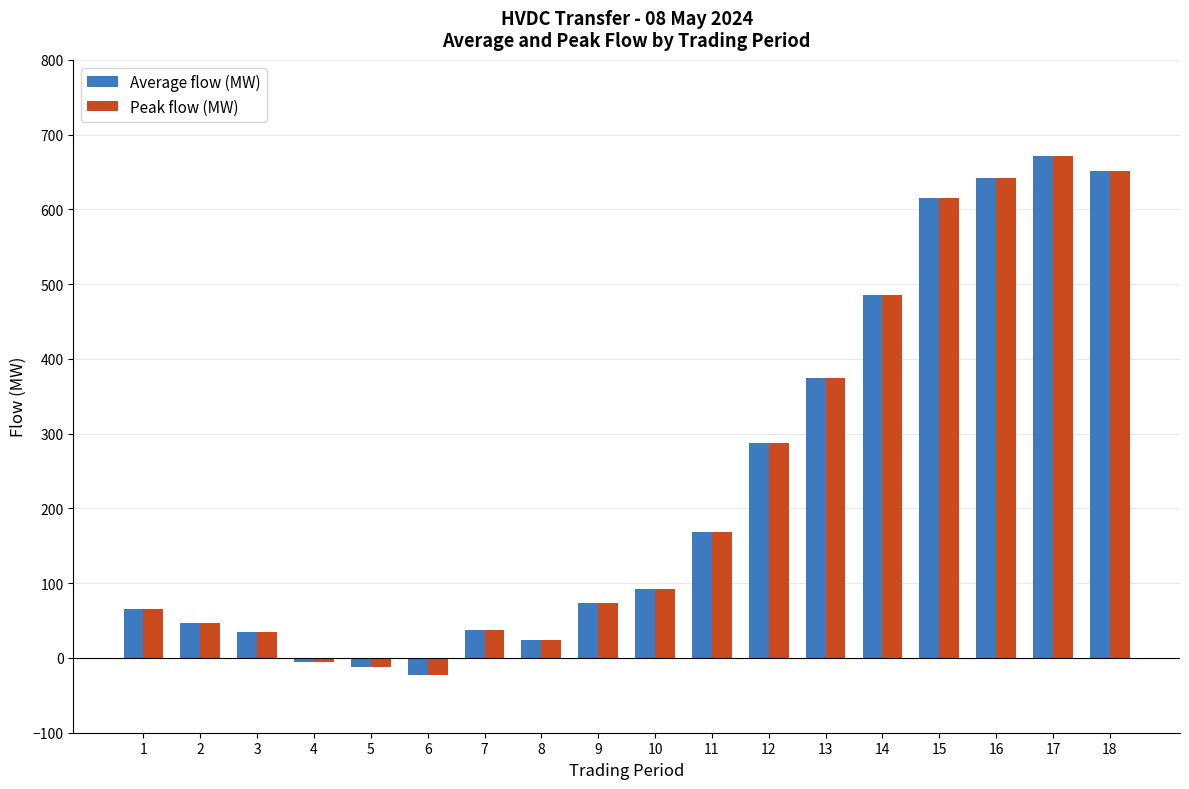

How many groups of bars are there?

18